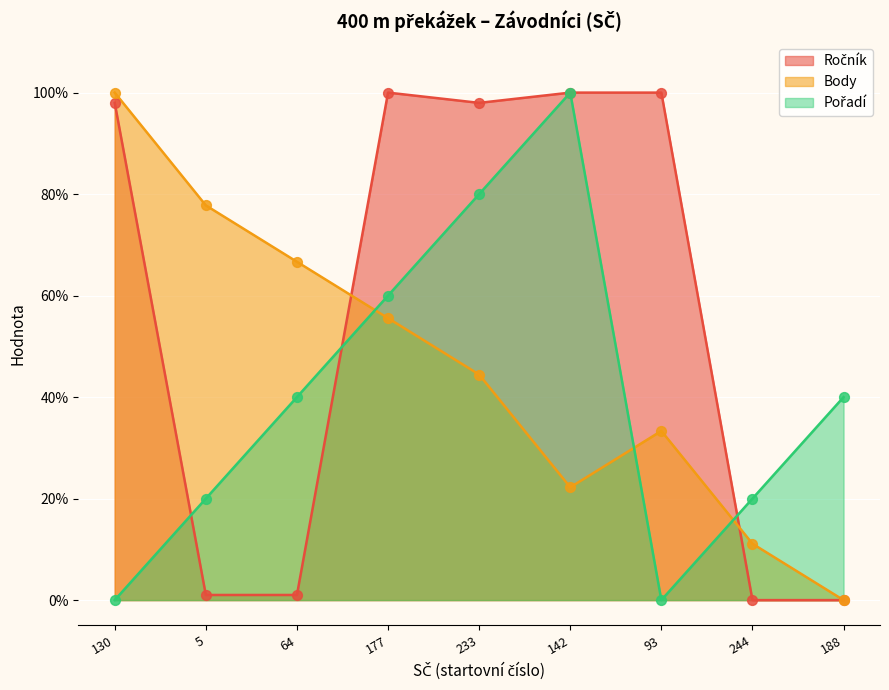

At which category is the sum across all series the highest?

233